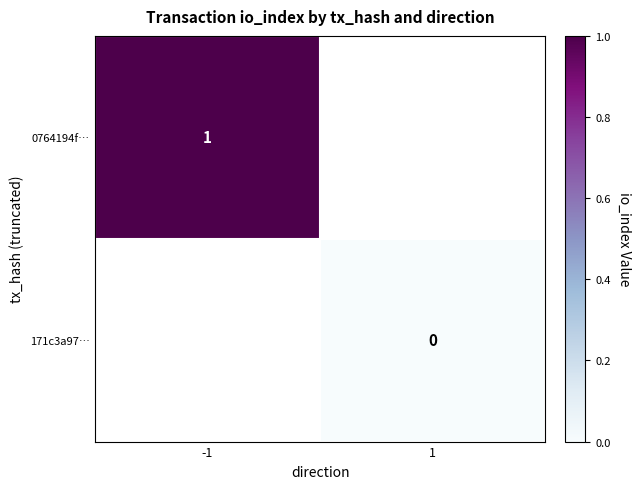

Is the value of 0764194f… at -1 greater than the value of 171c3a97… at 1?

Yes